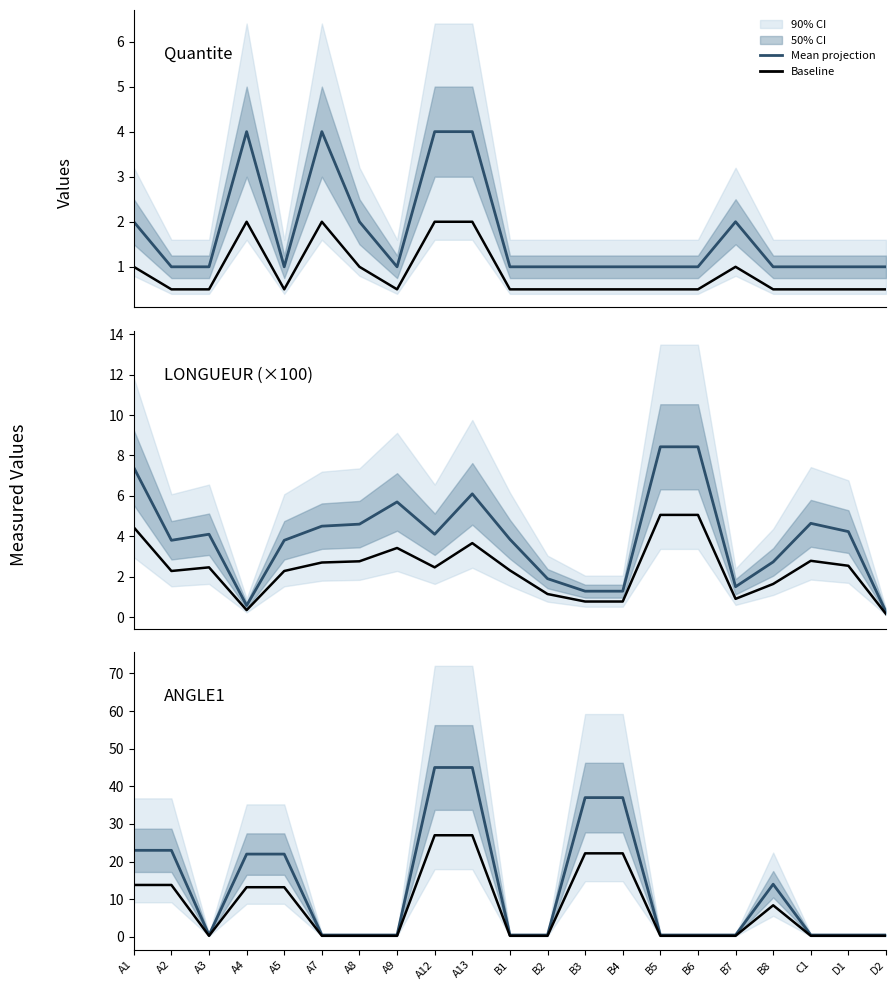

Rank the series at A1 from highest to lowest value.

ANGLE1, Baseline, LONGUEUR, Quantite